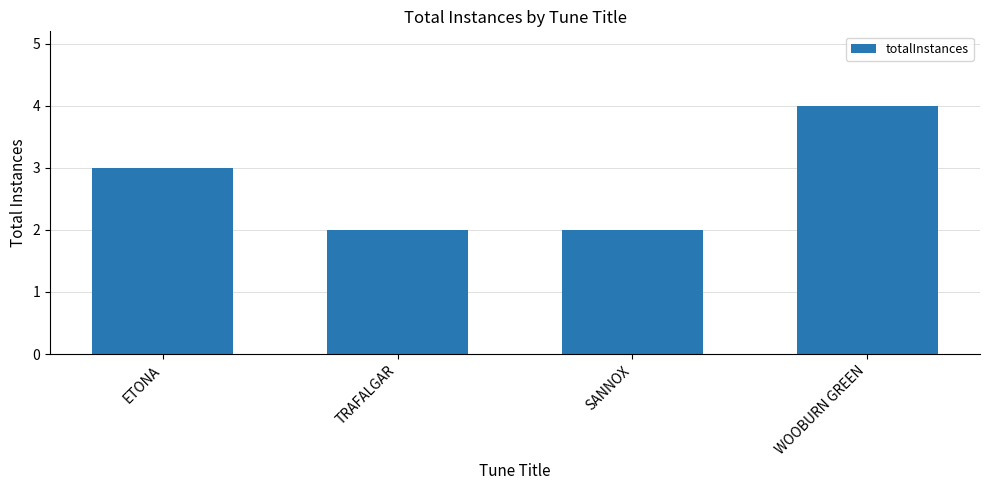

What is the label of the 3rd bar from the left?

SANNOX